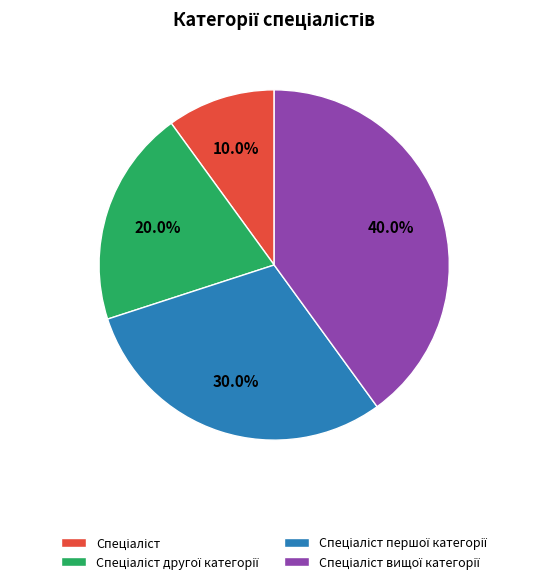

Does any single category account for the majority?

No